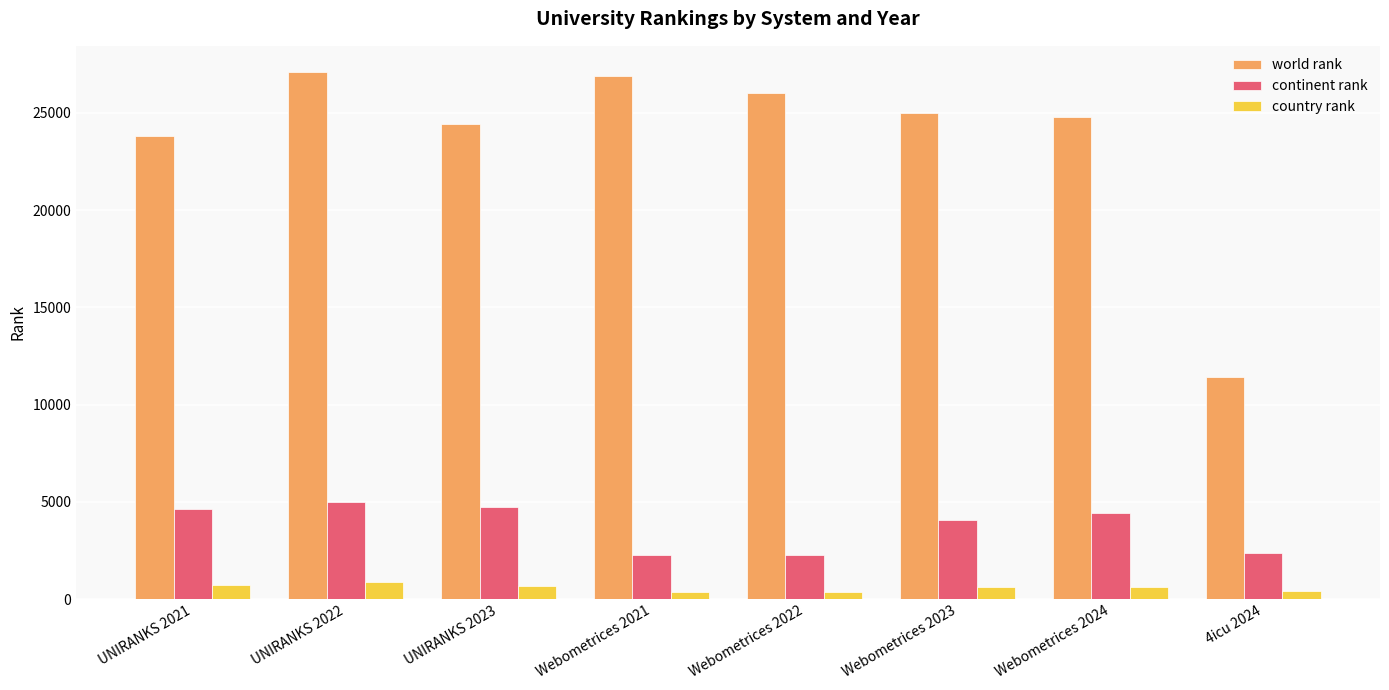

Is the value of country rank at UNIRANKS 2023 greater than the value of world rank at UNIRANKS 2023?

No